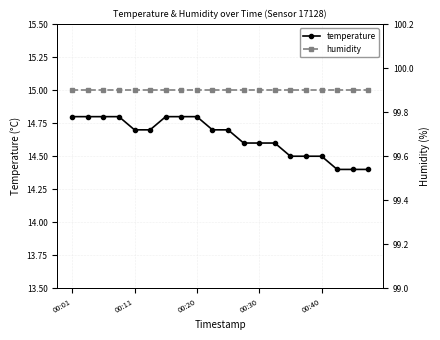

Which series has the largest range (max minus min)?

temperature